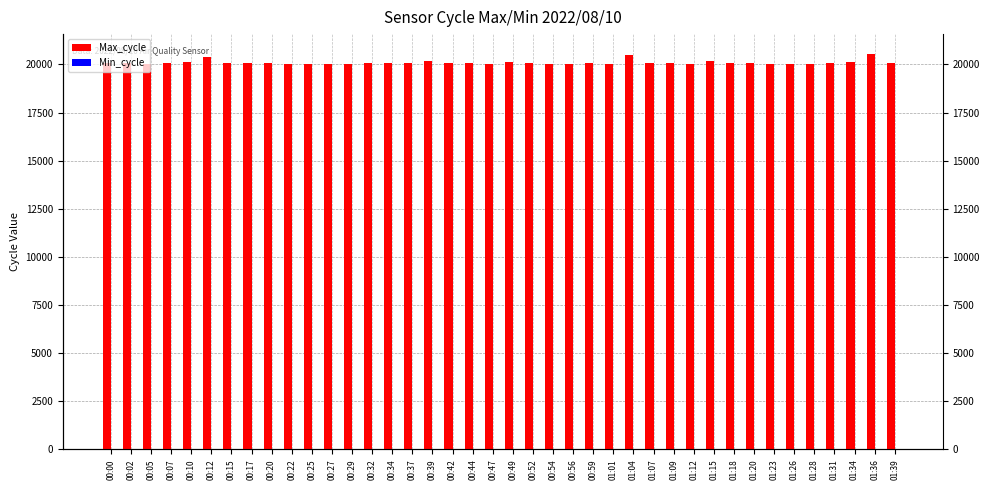

The Max_cycle series shows 20152 at 00:39. True or false?

True